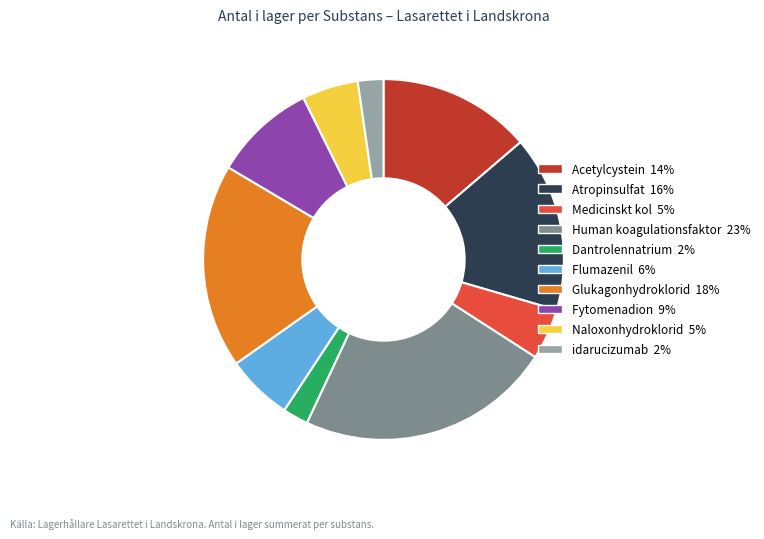

Does idarucizumab account for over 50% of the chart?

No